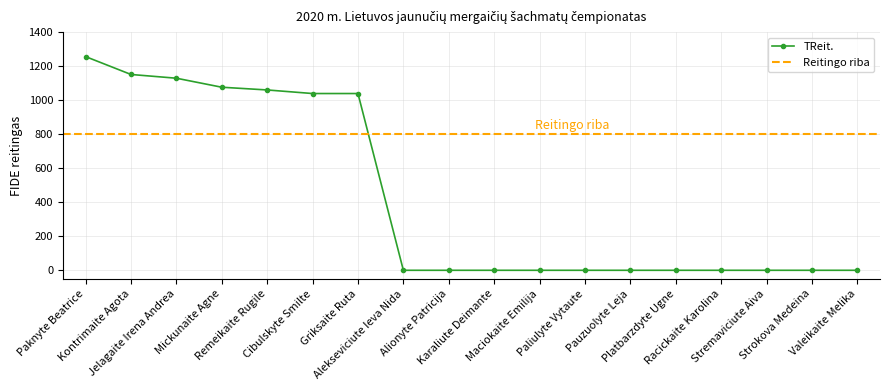

What is the maximum value shown in the chart?

1256